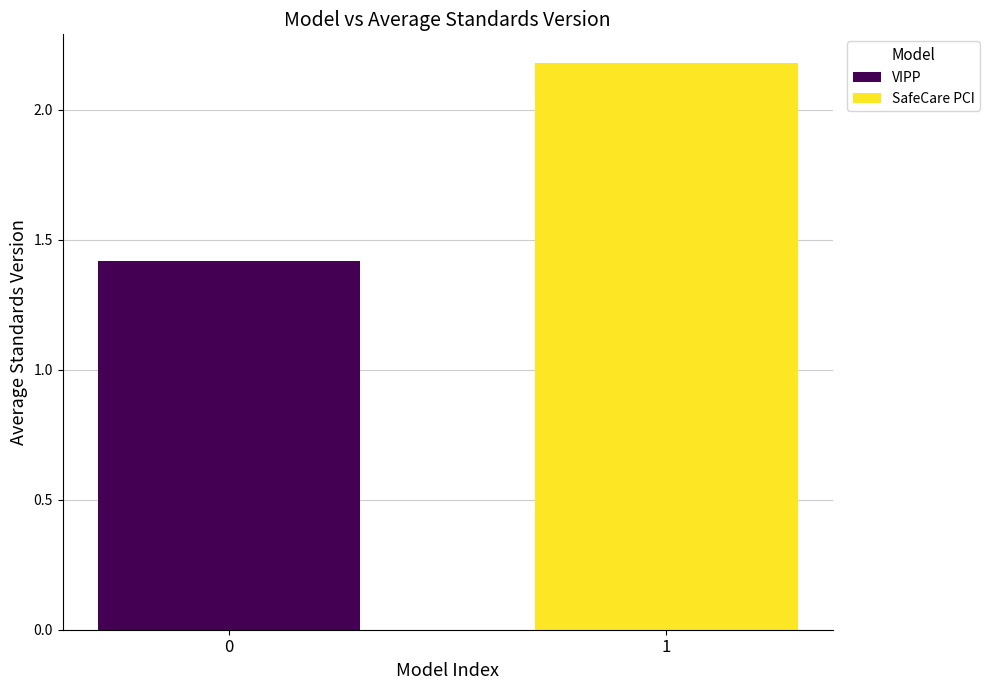

Which series has the largest range (max minus min)?

VIPP